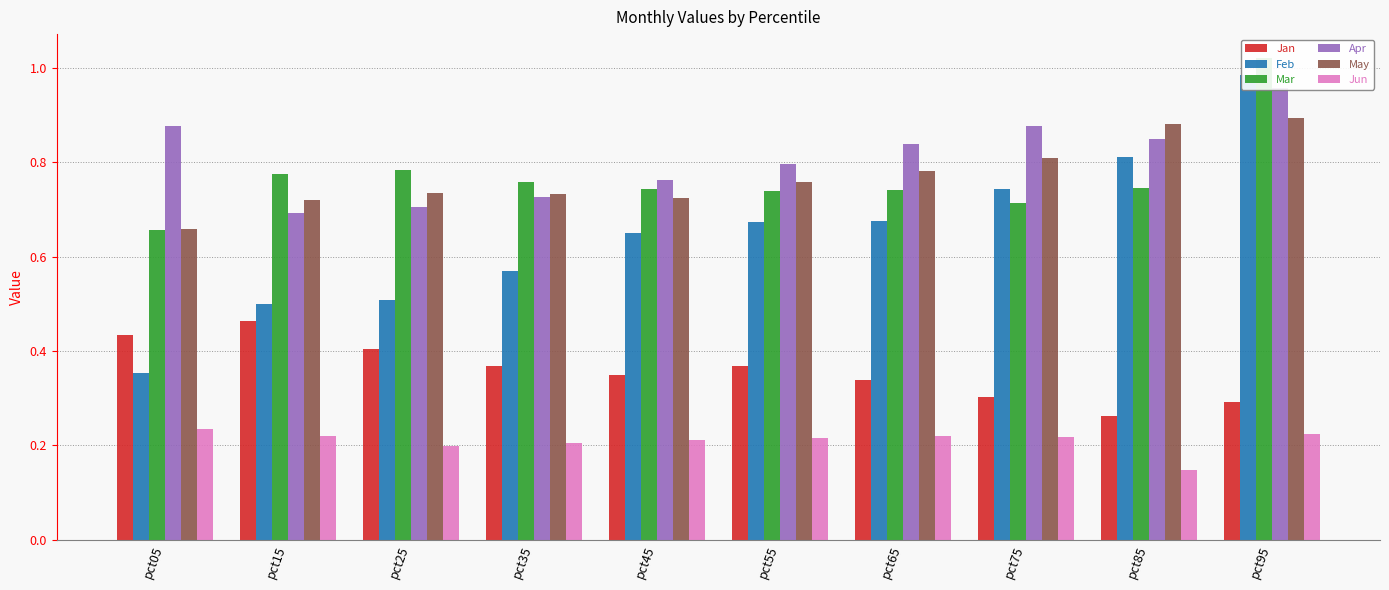

Which label corresponds to the smallest value in the chart?

pct85